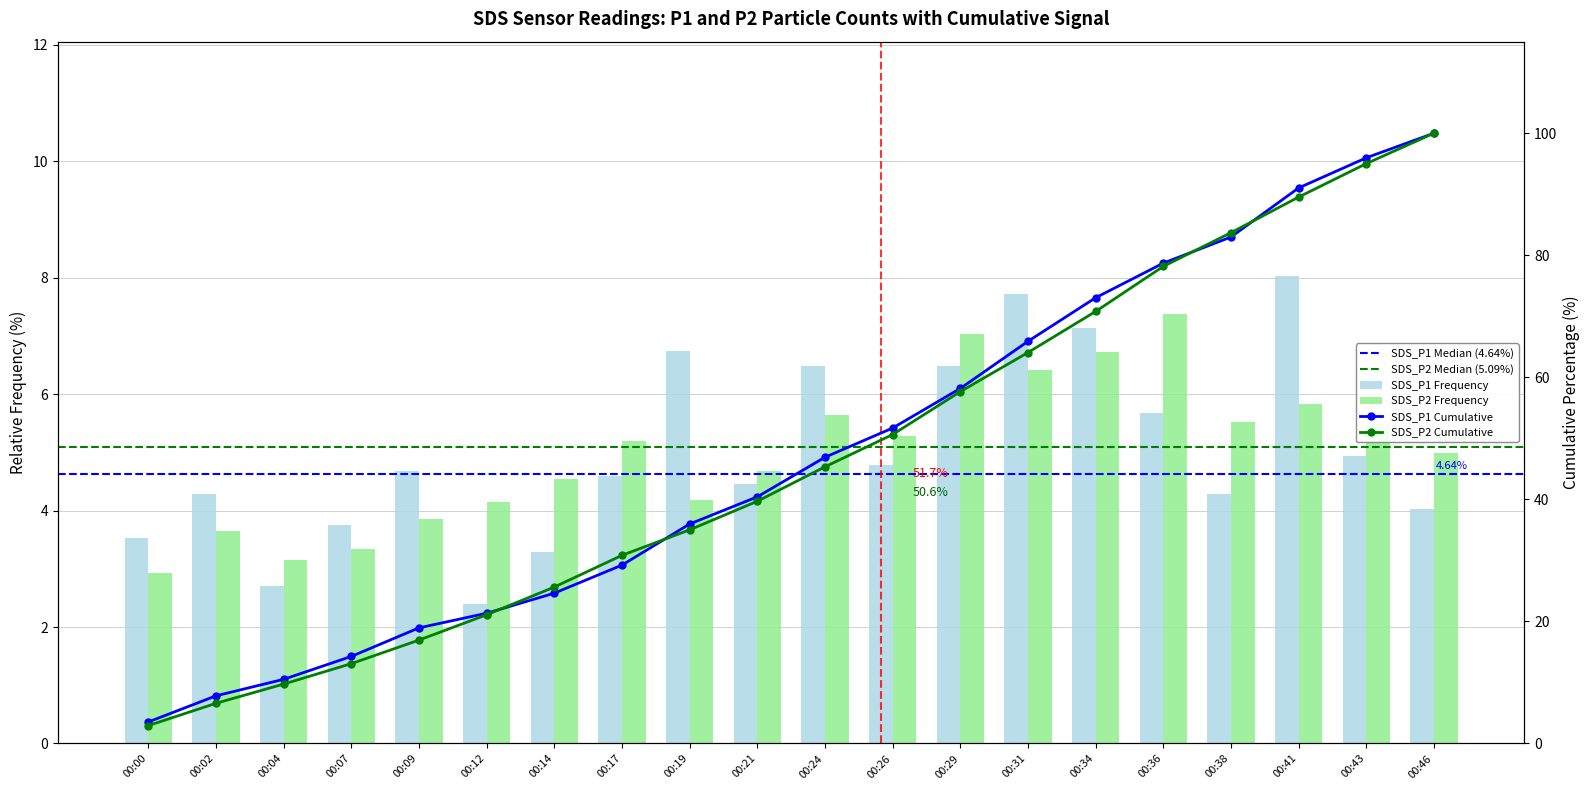

At which category is the sum across all series the highest?

00:31